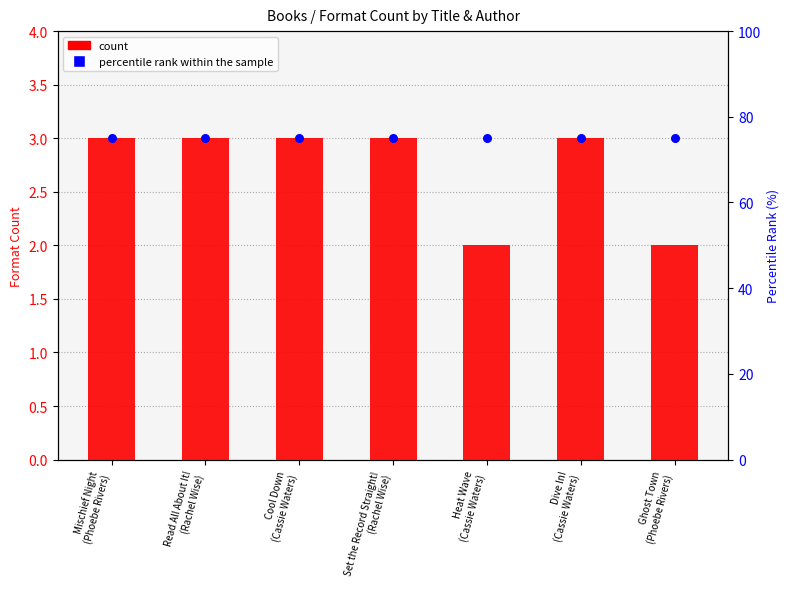

Which series has the largest total across all categories?

percentile rank within the sample